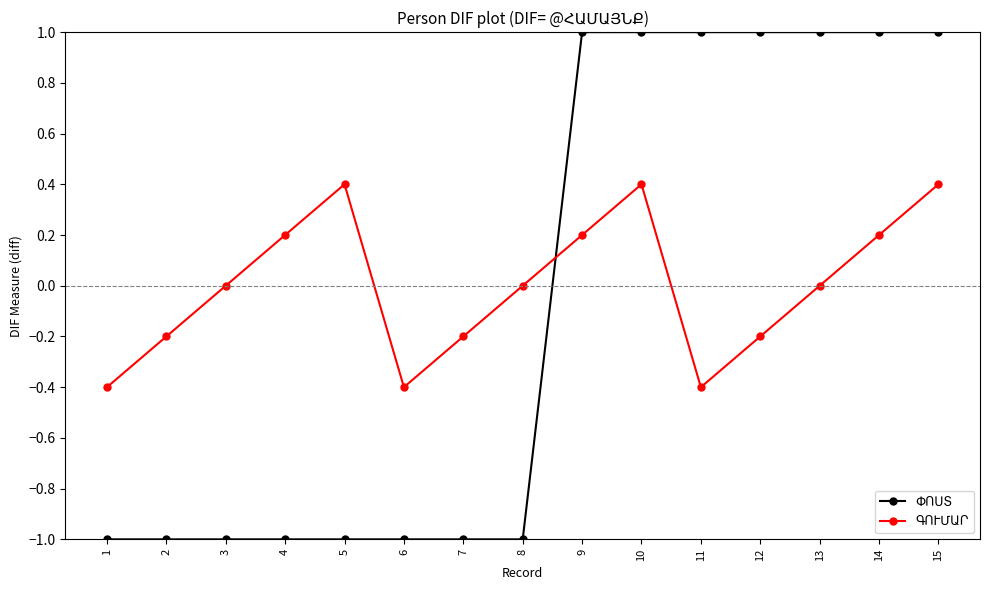

How many data points does each series have?

15